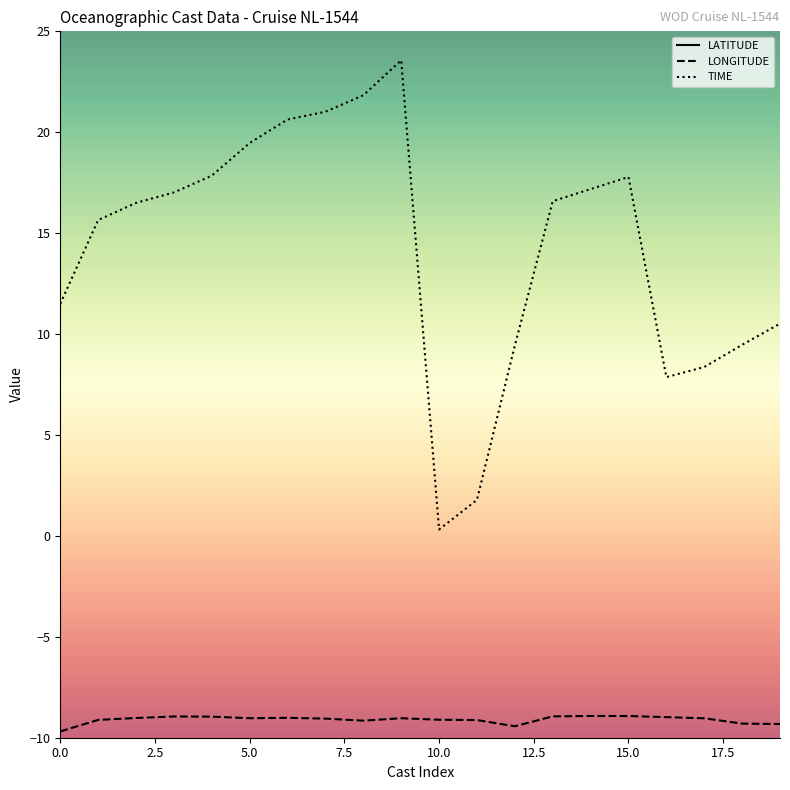

Is this an area chart (filled region under the line)?

No